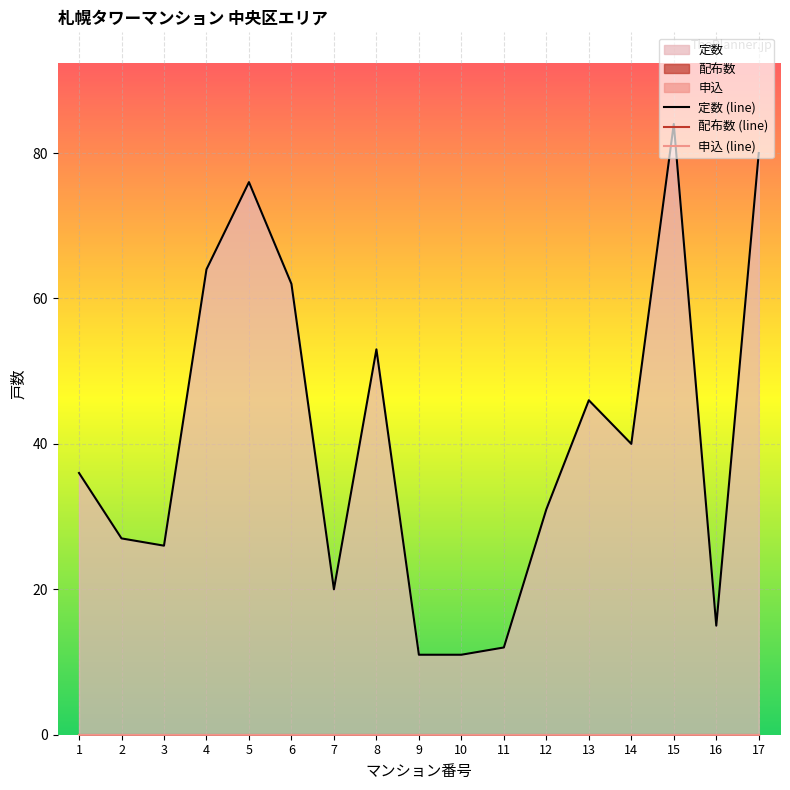

Which category has the lowest value in the 配布数 (line) series?

1